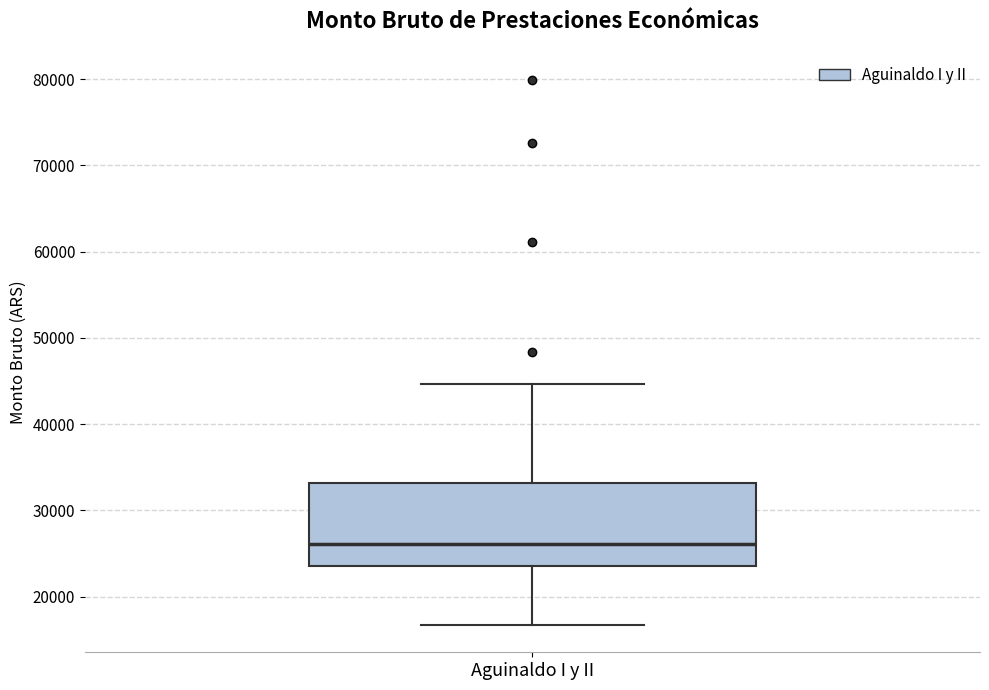

Transcribe this box plot: give where the median line is, the range the box spans, and where the two whiskers end, as read against the y-axis. The values are not printed on the chart, so give them approximately, as read against the axis.

median 26000, box 24000 to 33000, whiskers 17000 to 45000